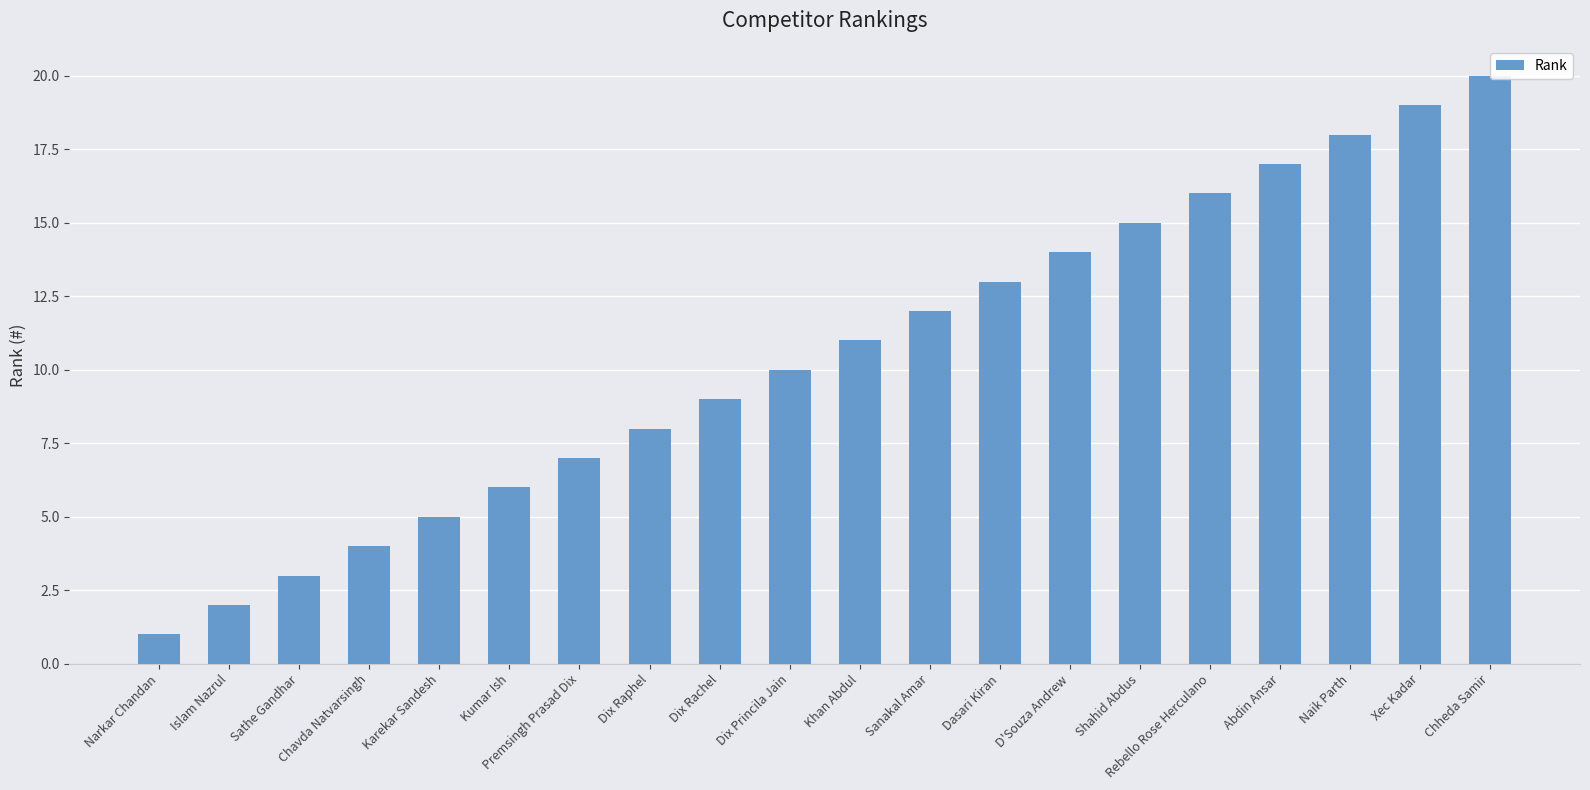

The value at Sanakal Amar is 19. True or false?

False